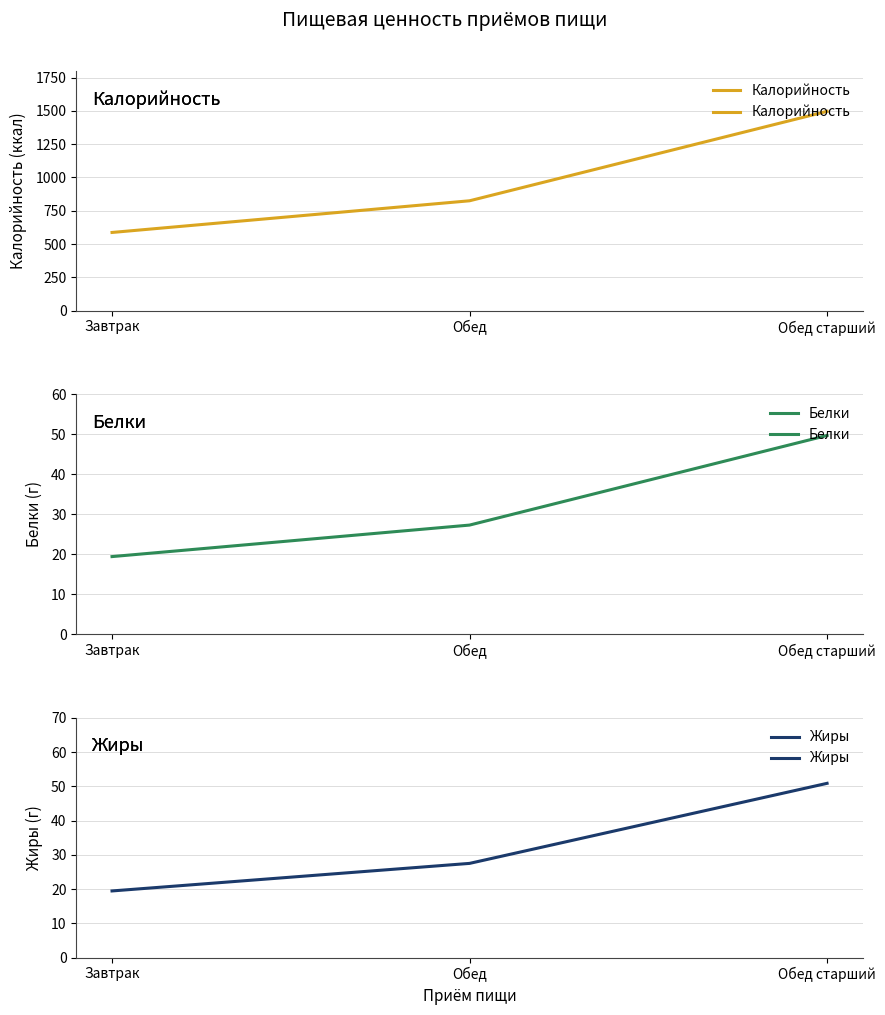

The Калорийность series shows 985.6 at Завтрак. True or false?

False